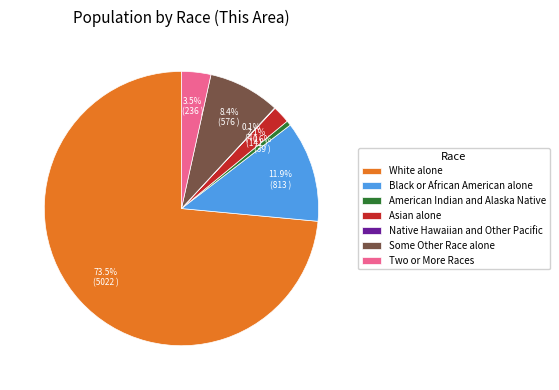

Which has a higher value, Asian alone or White alone?

White alone